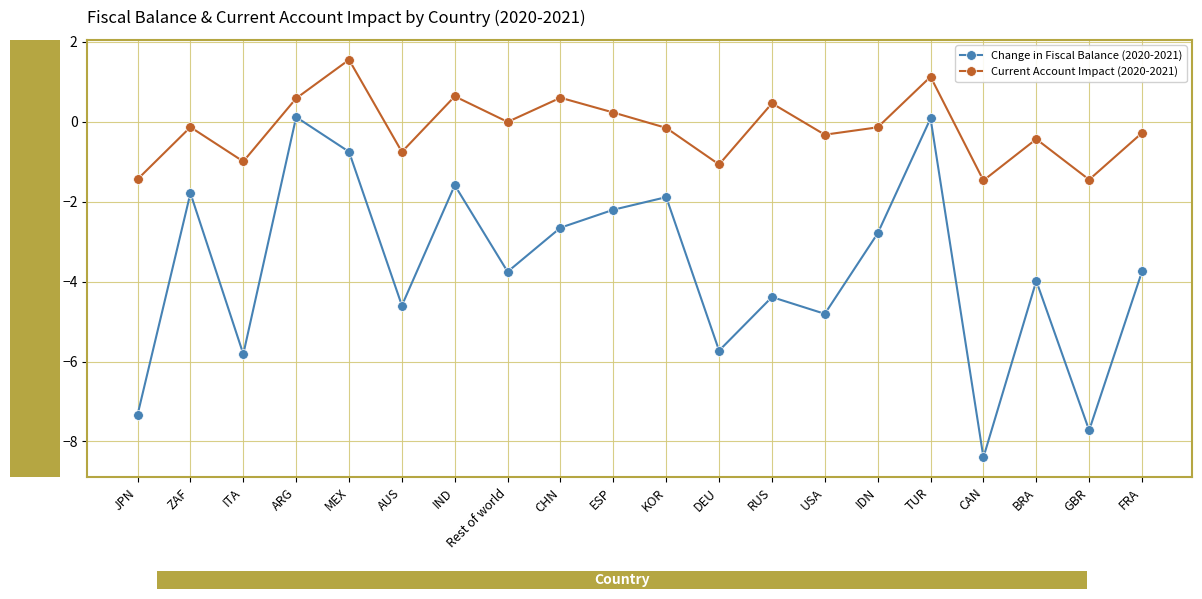

Which series has the widest spread of values?

Change in Fiscal Balance (2020-2021)